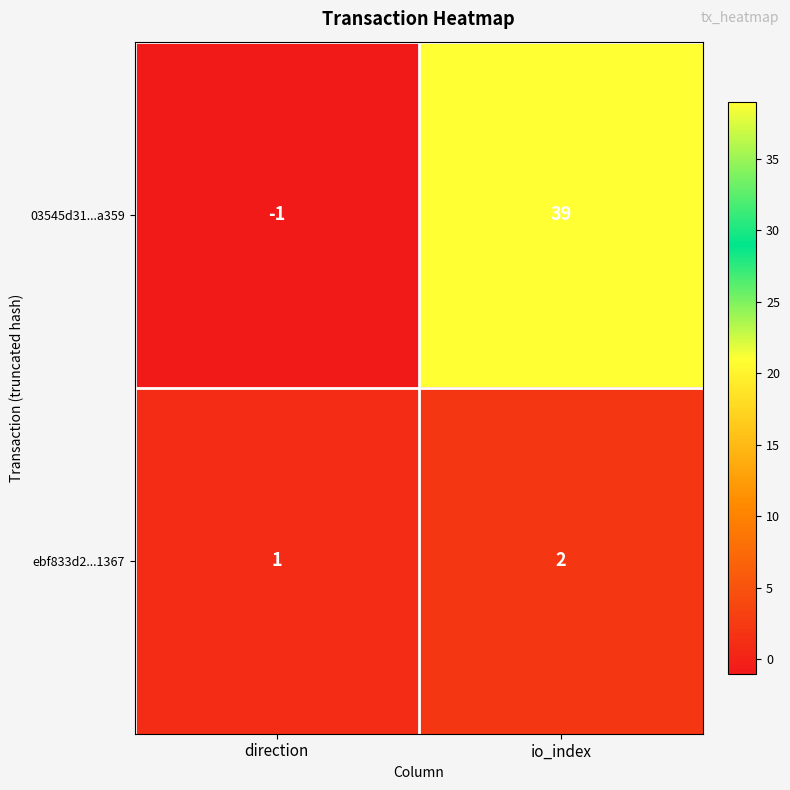

What is the total value across all series at io_index?

41